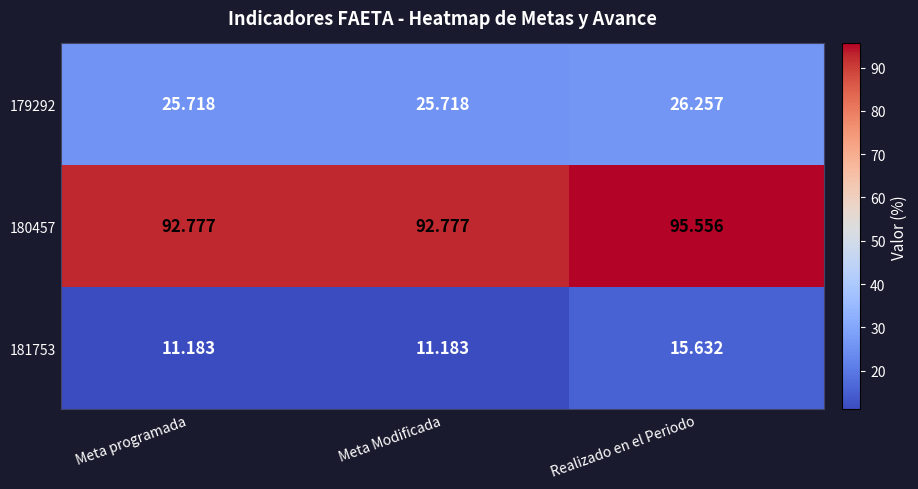

At which category is the sum across all series the highest?

Realizado en el Periodo